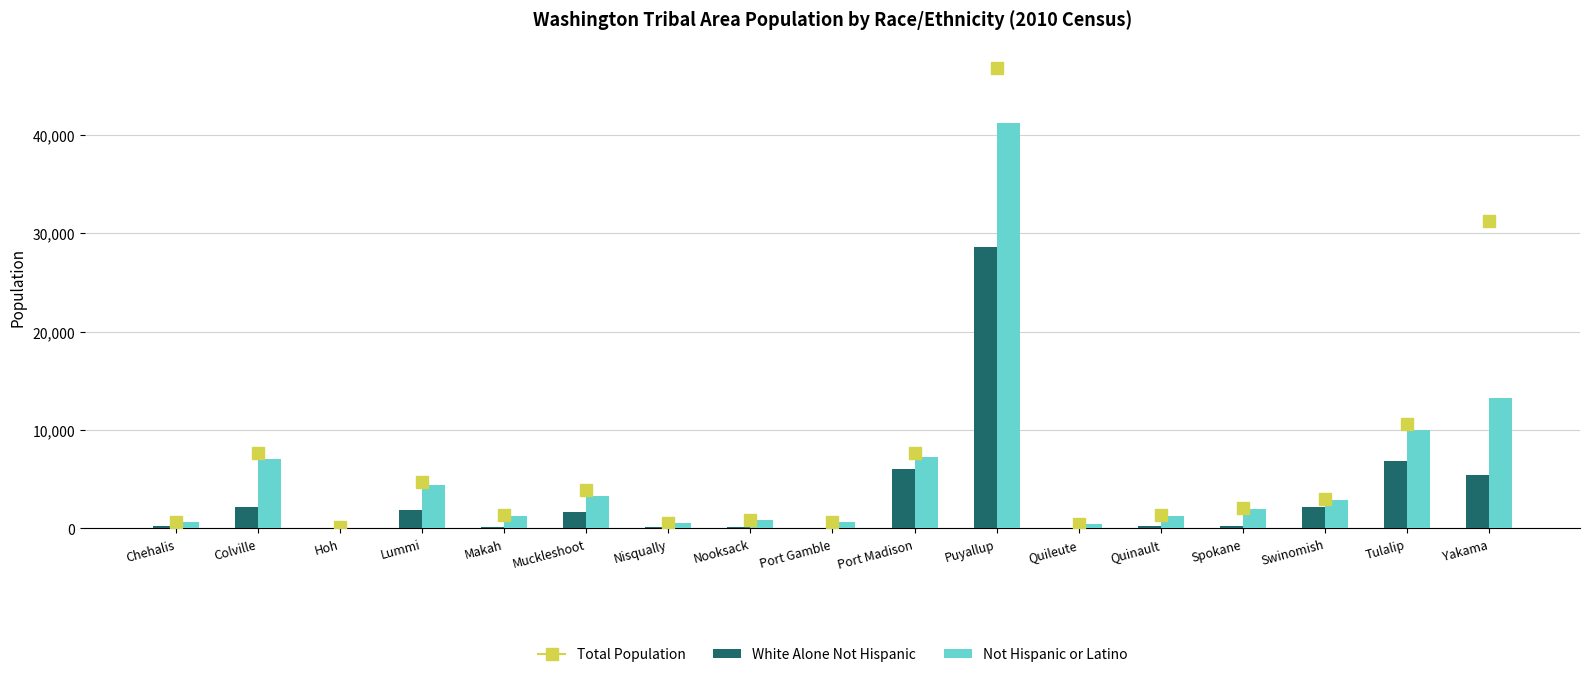

Is the value of White Alone Not Hispanic at Hoh greater than the value of Not Hispanic or Latino at Spokane?

No